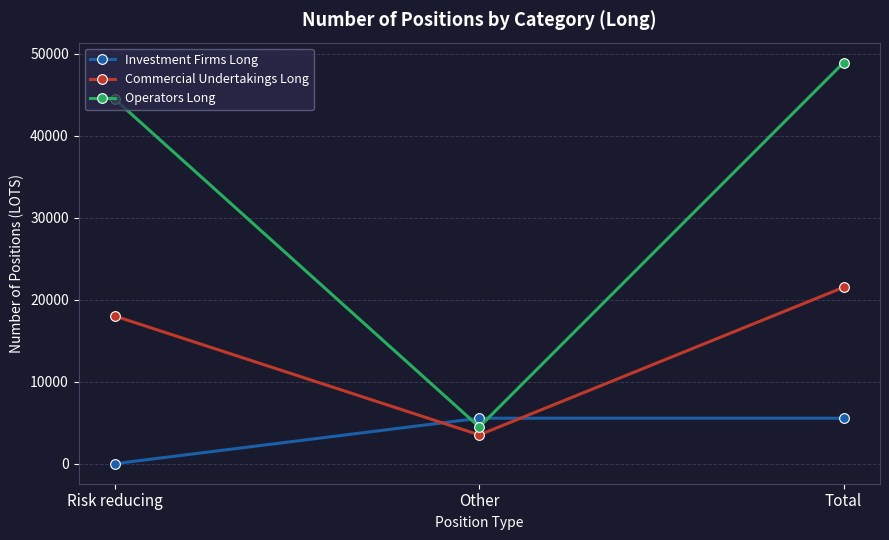

How many series are shown in this chart?

3